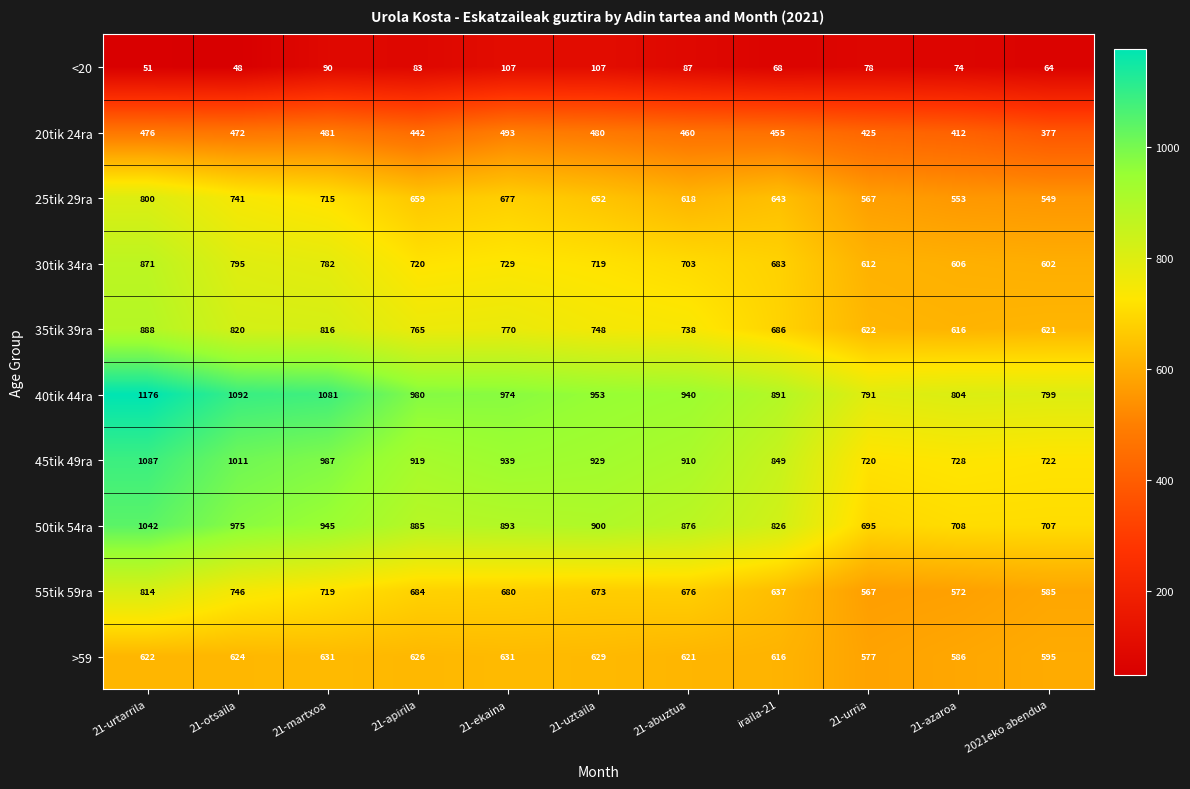

What is the difference between the second highest and minimum values in the 40tik 44ra series?

301